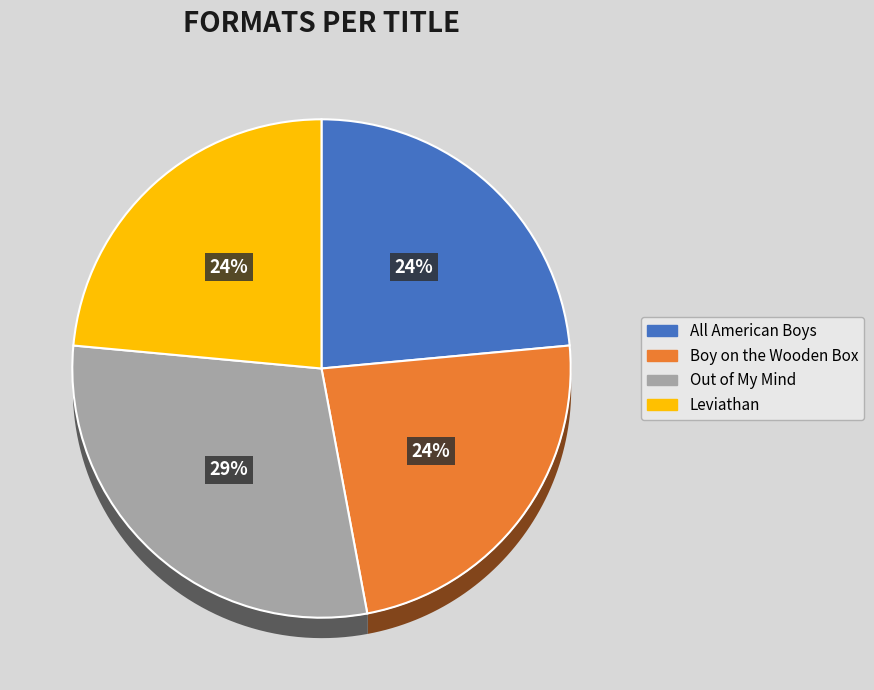

What is the total percentage of All American Boys and Boy on the Wooden Box?

47.1%